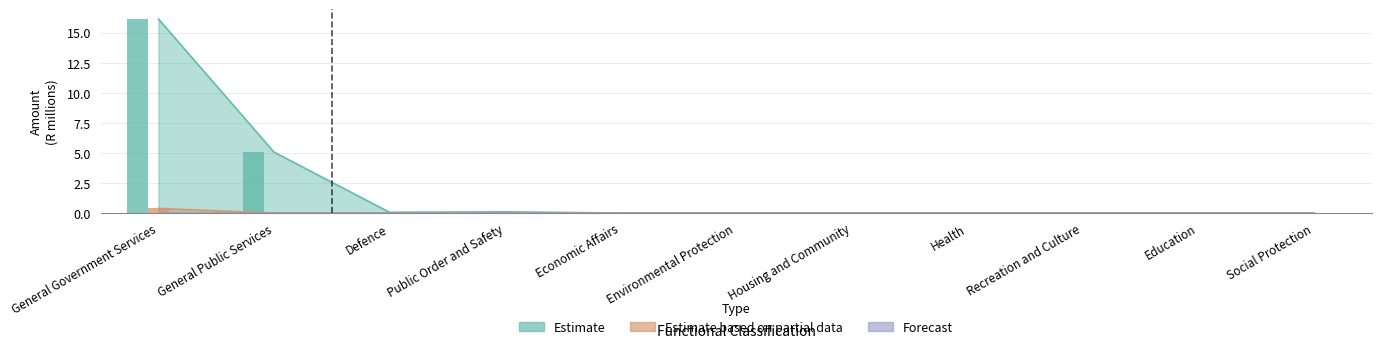

Reading right to left, extract all data points from this chart.

Estimate: 0.0	0.0	0.0	0.0	0.0	0.0	0.0	0.1	0.1	5.1	16.1
Estimate based on partial data: 0.0	0.0	0.0	0.0	0.0	0.0	0.0	0.0	0.0	0.0	0.4
Forecast: 0.0	0.0	0.0	0.0	0.0	0.0	0.0	0.0	0.0	0.0	0.0